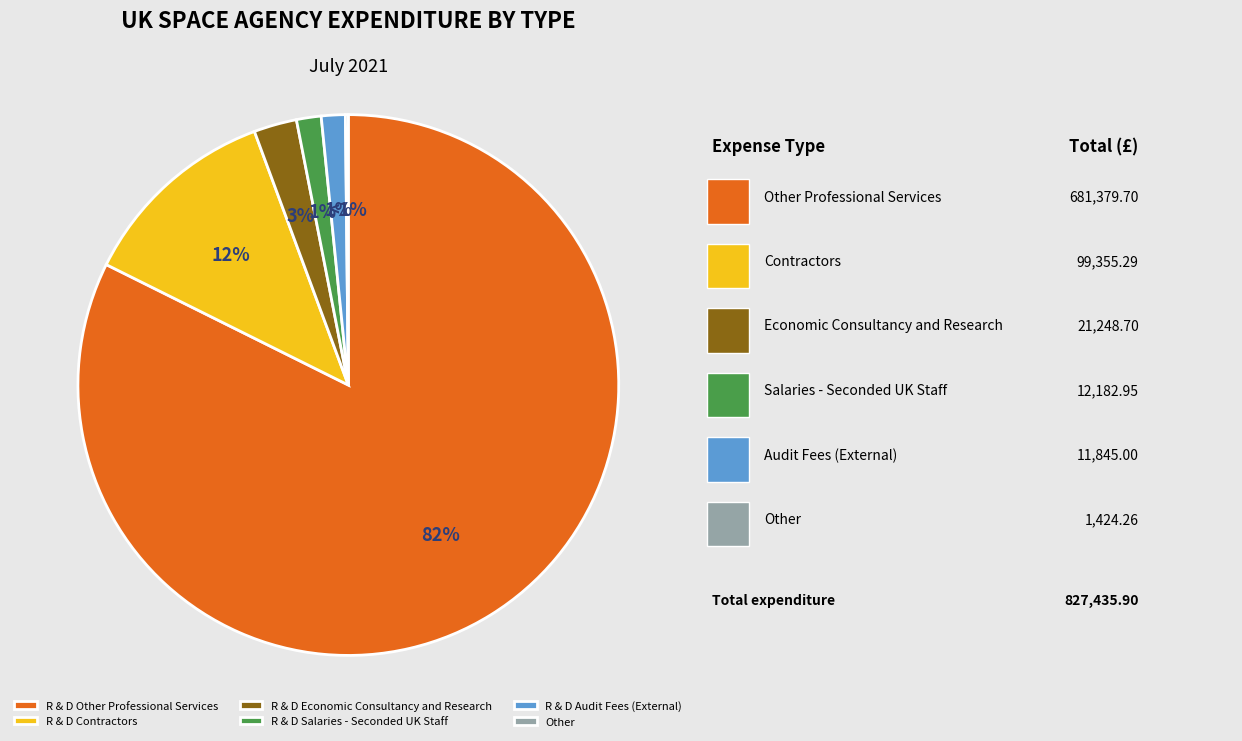

Is R & D Other Professional Services the majority of the pie?

Yes